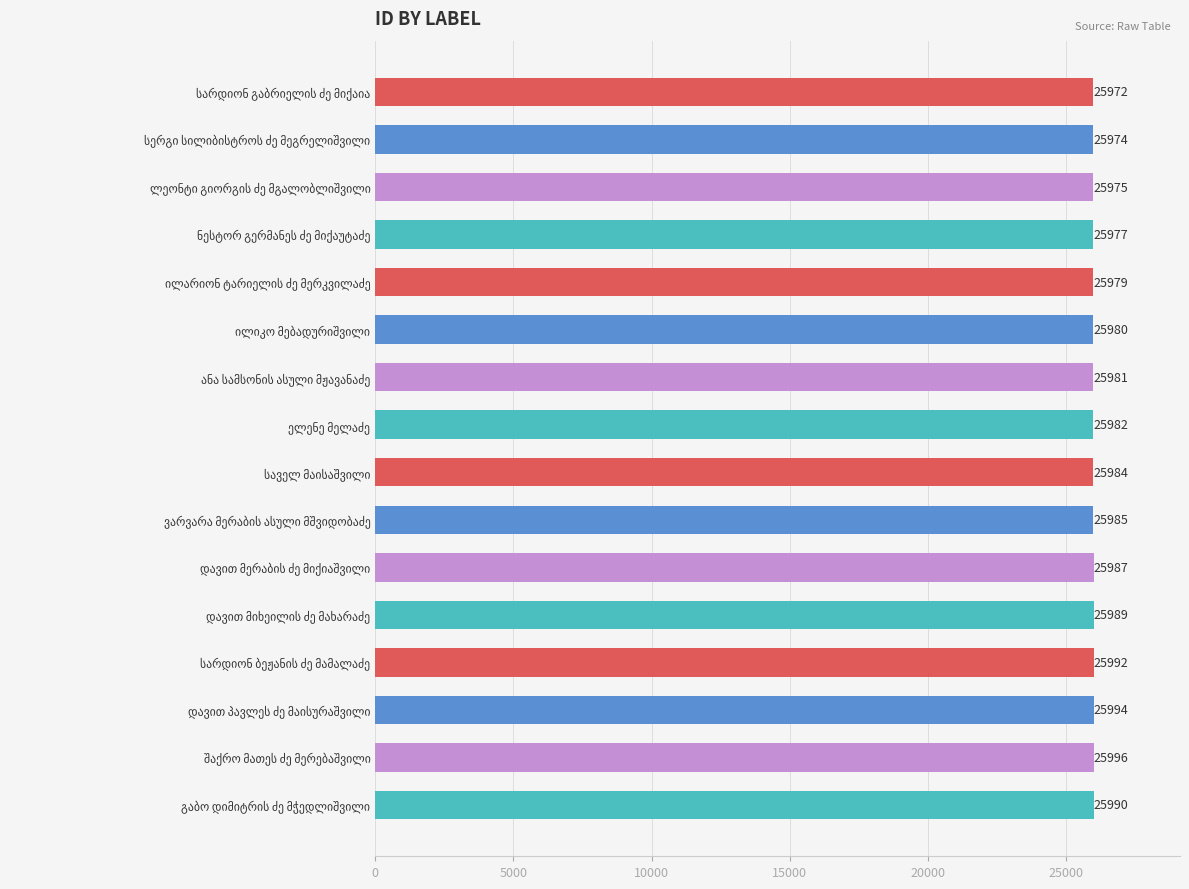

What is the average value?

25984